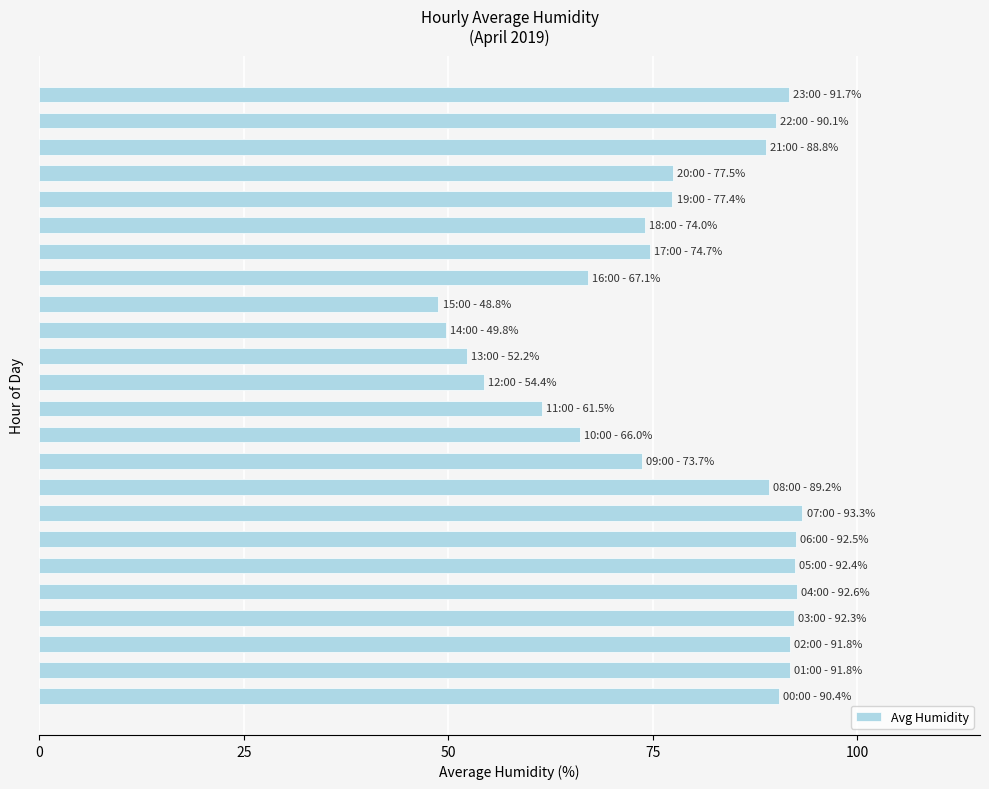

What is the smallest value displayed?

48.8